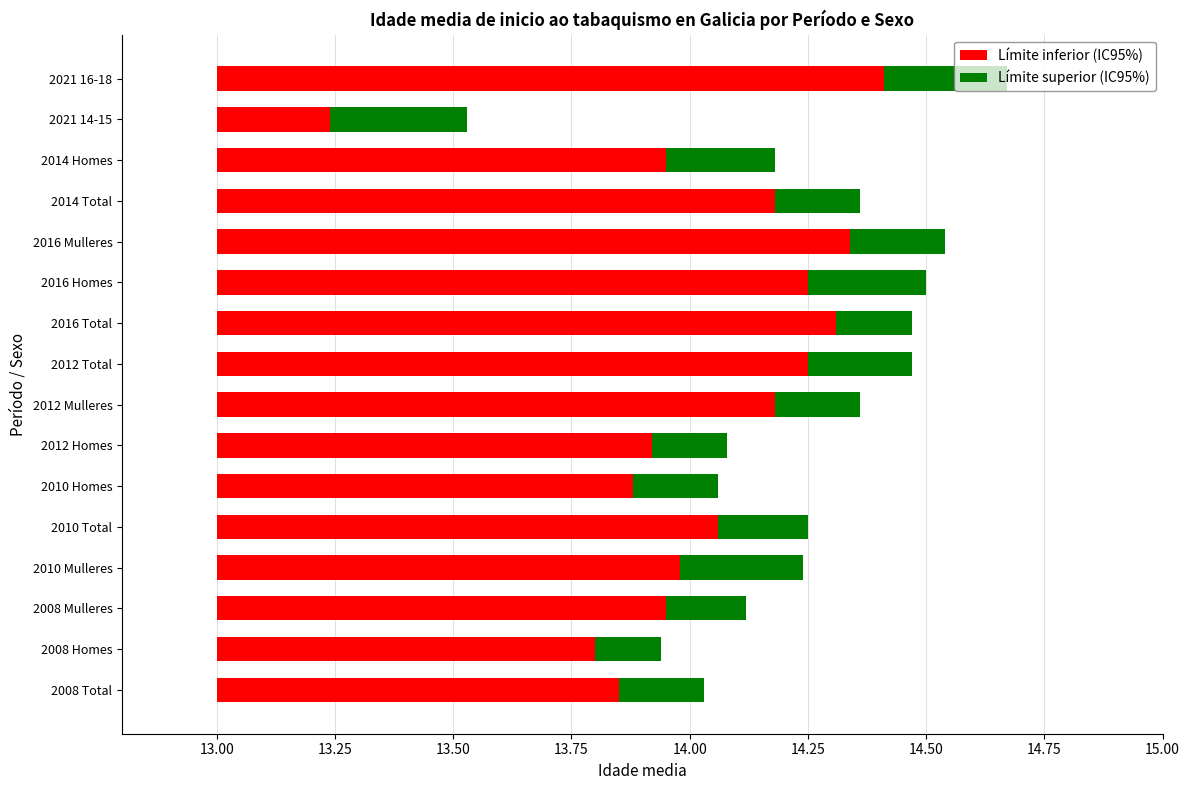

Are the bars horizontal?

Yes